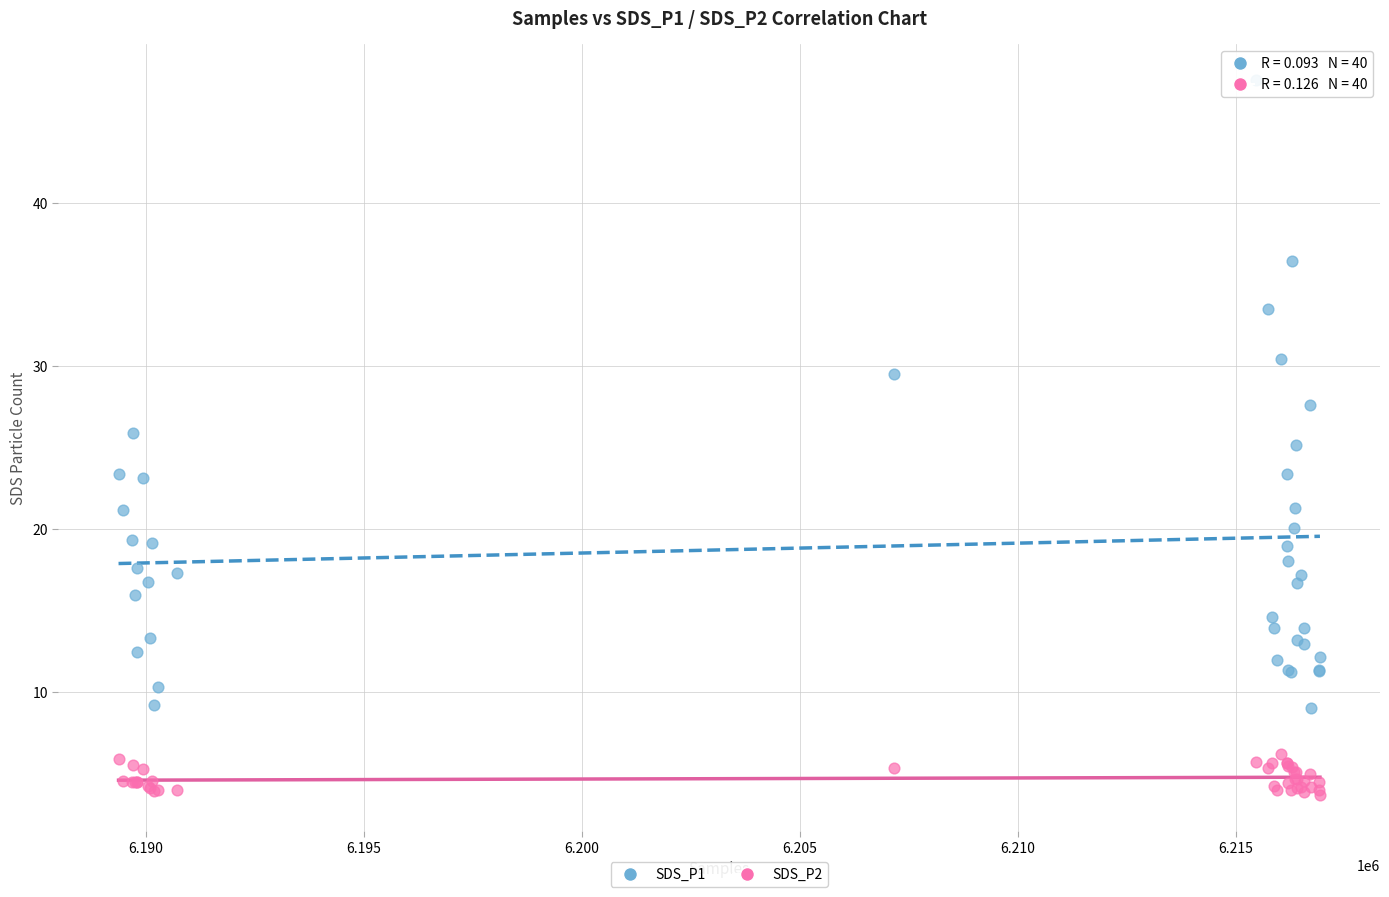

What is the X range (max minus min) for the scatter plot?

27551.0